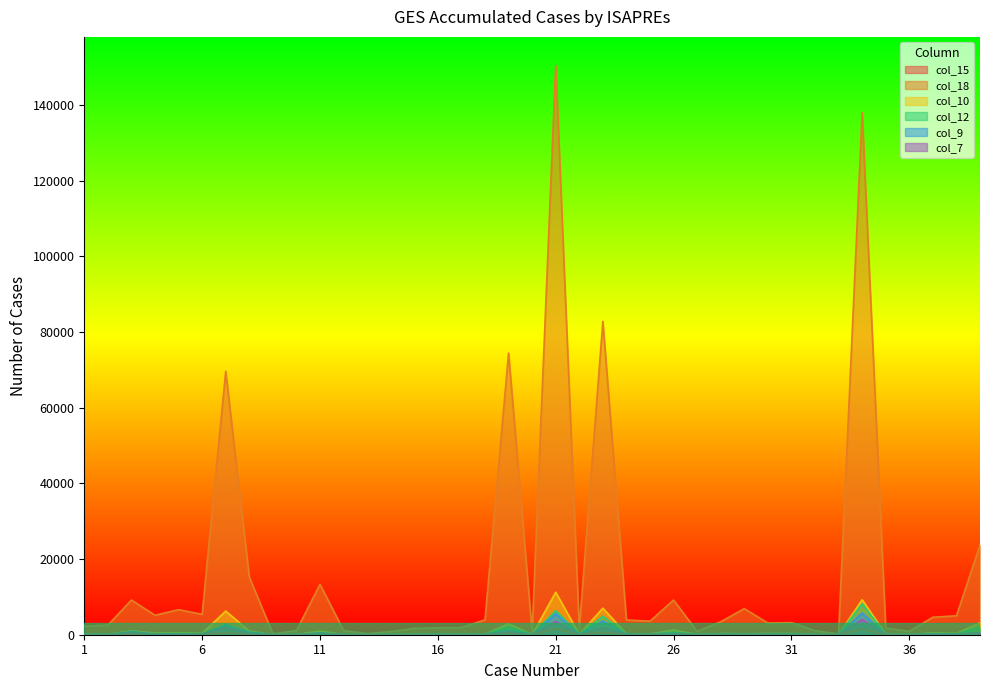

True or false: col_18 and col_15 intersect in this chart.

False